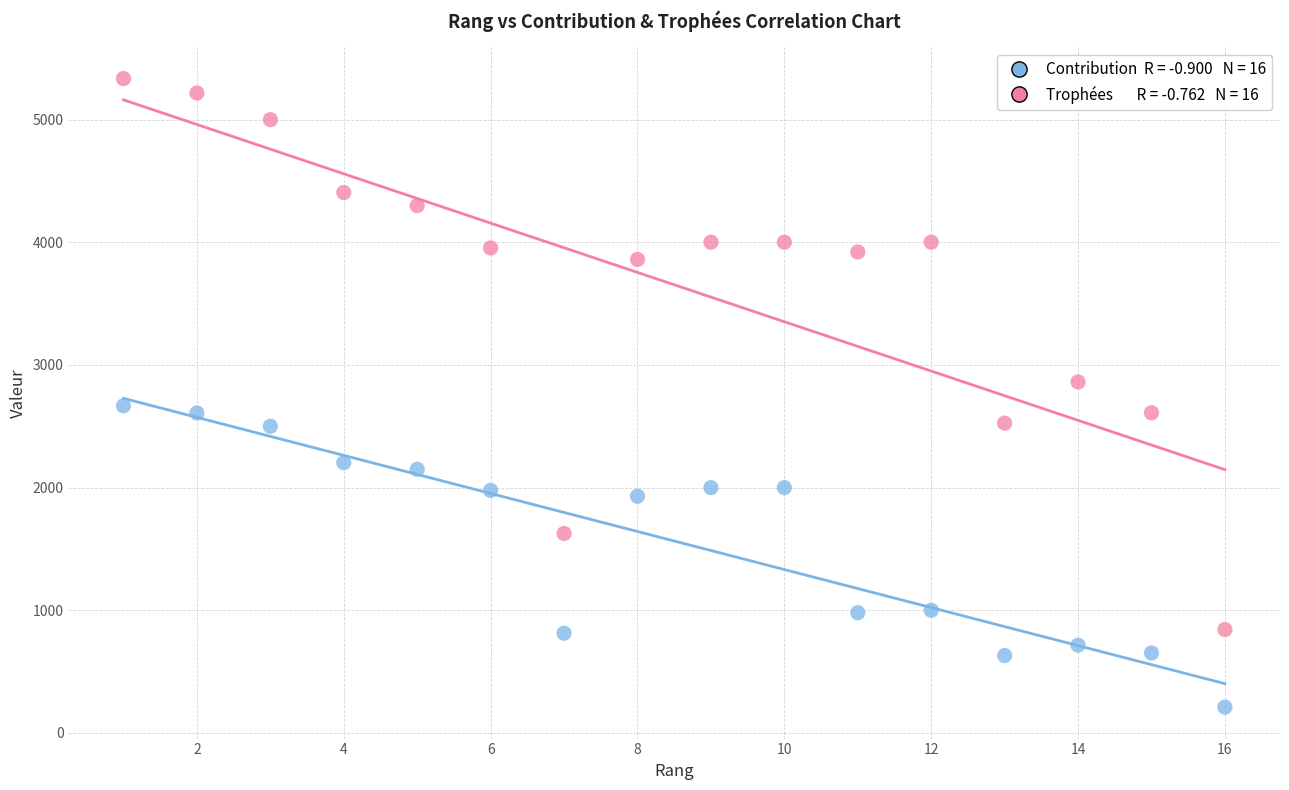

Across all data points, what is the range of Y values (max minus min)?

5125